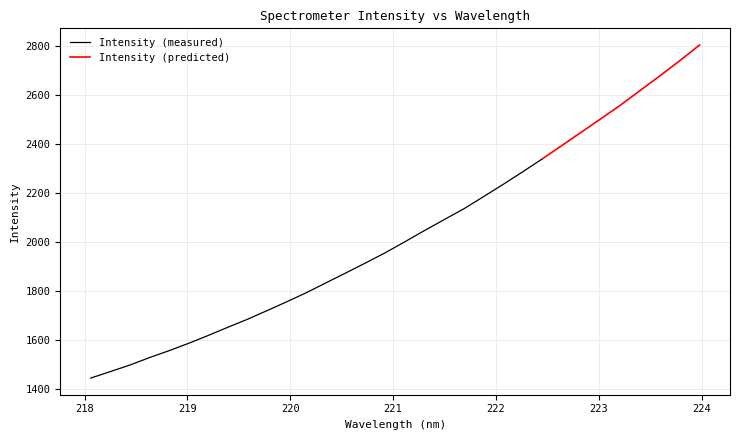

What is the ratio of the value at 221.4993 to the value at 223.408?

0.8